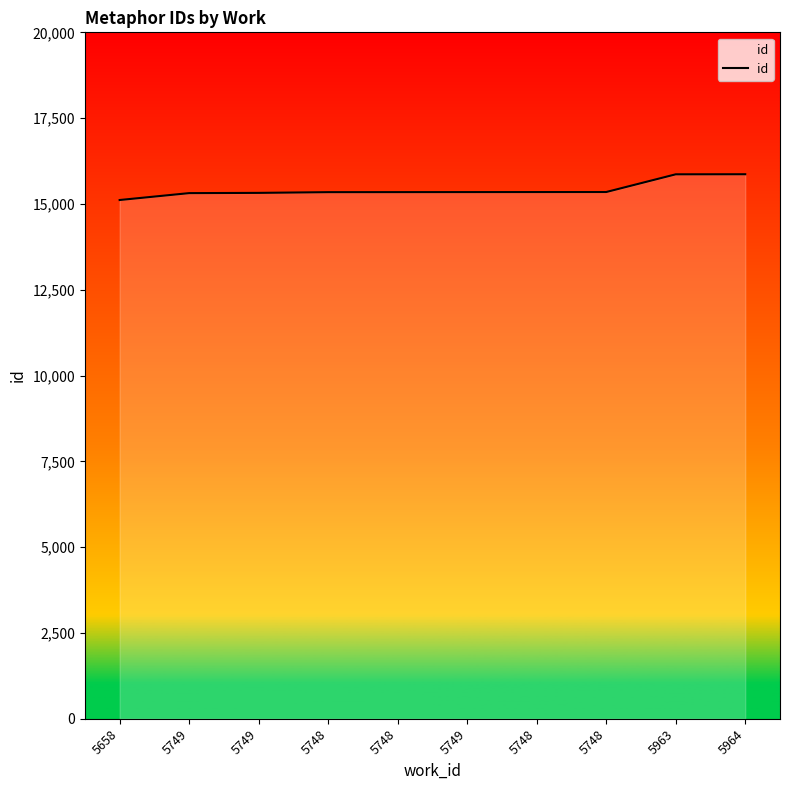

Rank the categories by value from highest to lowest.

5964, 5963, 5748, 5748, 5749, 5748, 5748, 5749, 5749, 5658